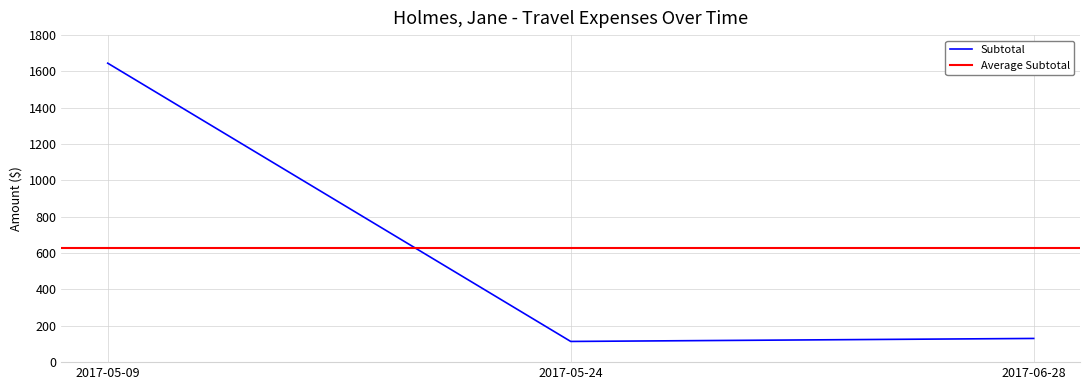

Which series changed the most between 2017-05-09 and 2017-06-28?

Subtotal